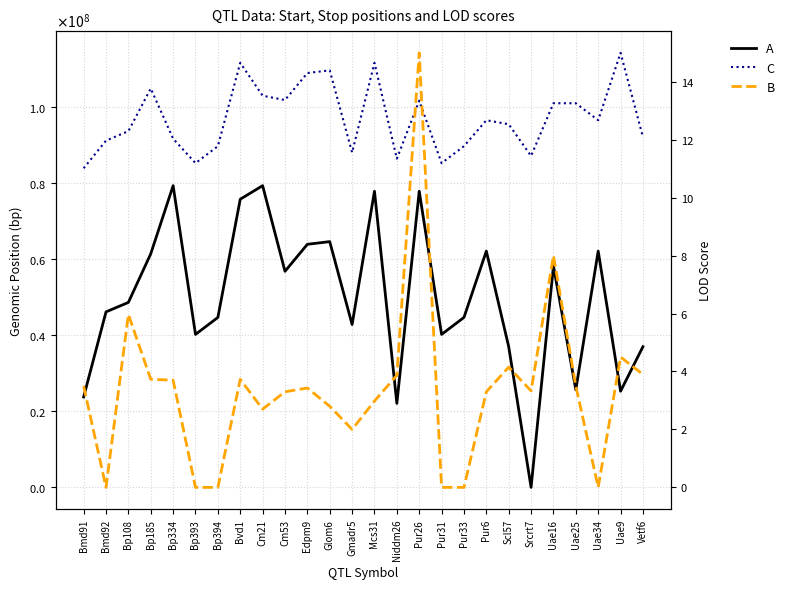

Is the value of Start at Mcs31 greater than the value of Stop at Cm53?

No